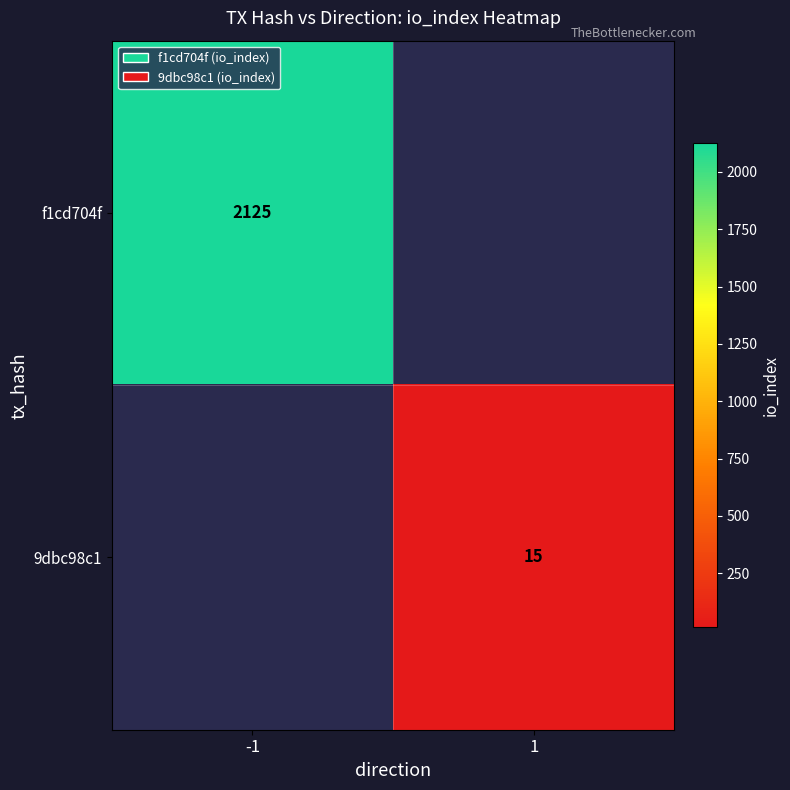

Is it true that f1cd704f equals 2125 at -1?

True